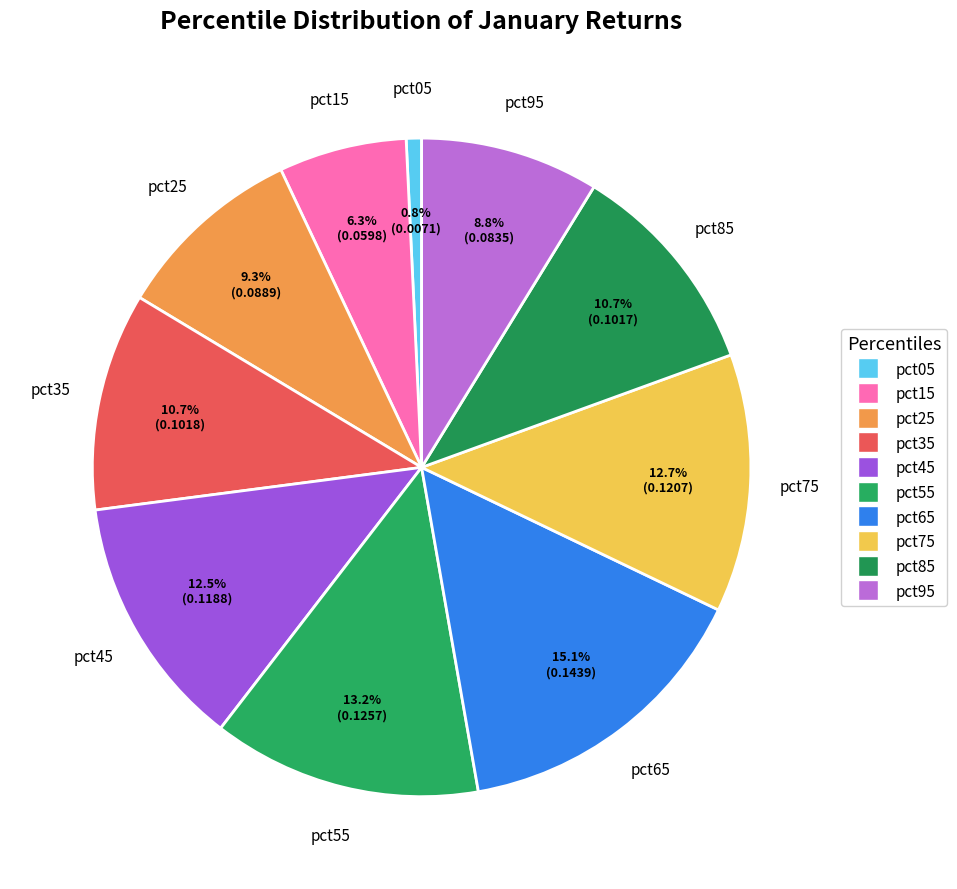

What percentage is the pct95 slice, to the nearest percent?

9%